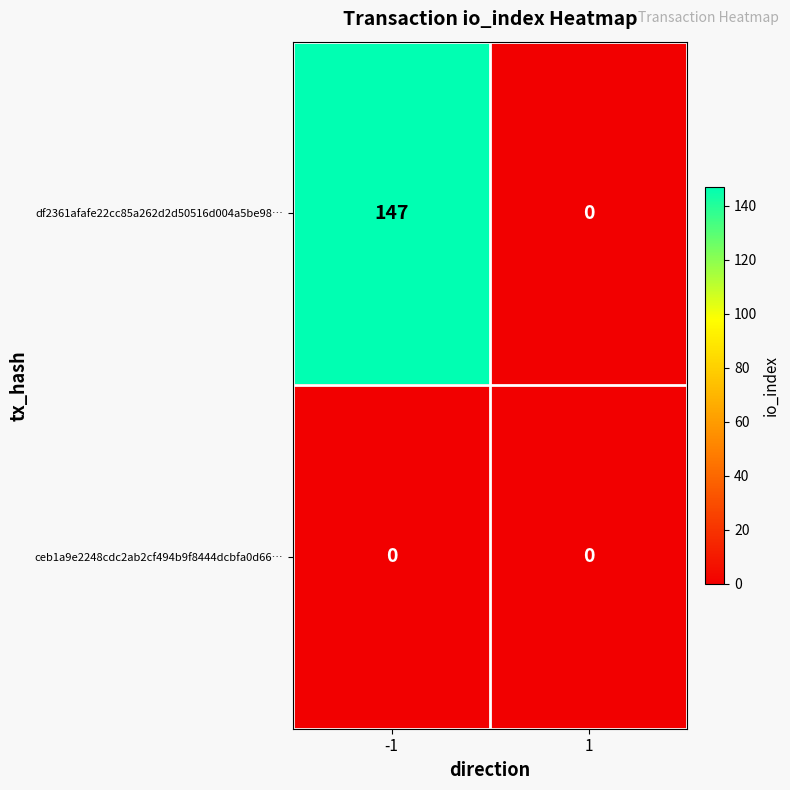

The df2361afafe22cc85a262d2d50516d004a5be98… series shows 0 at 1. True or false?

True